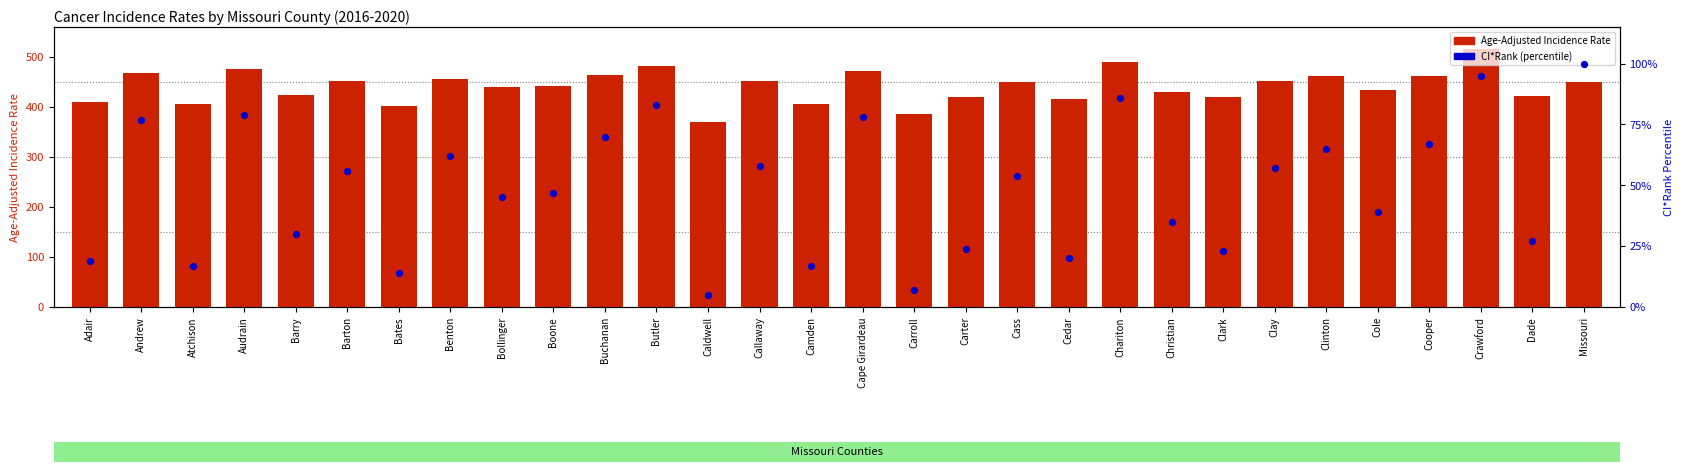

Is the value of Age-Adjusted Incidence Rate at Clark greater than the value of CI*Rank (percentile) at Bates?

Yes